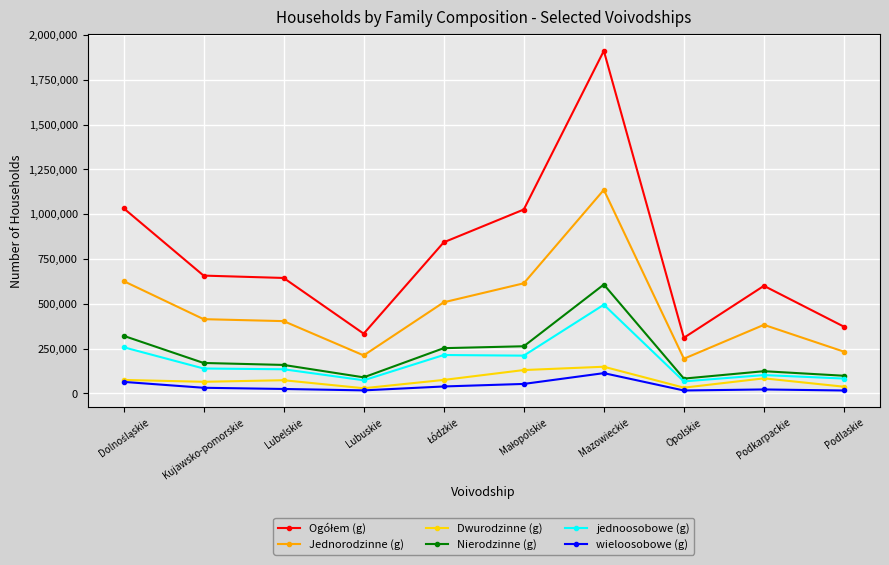

True or false: Nierodzinne (g) has a value of 162954 at Podlaskie.

False